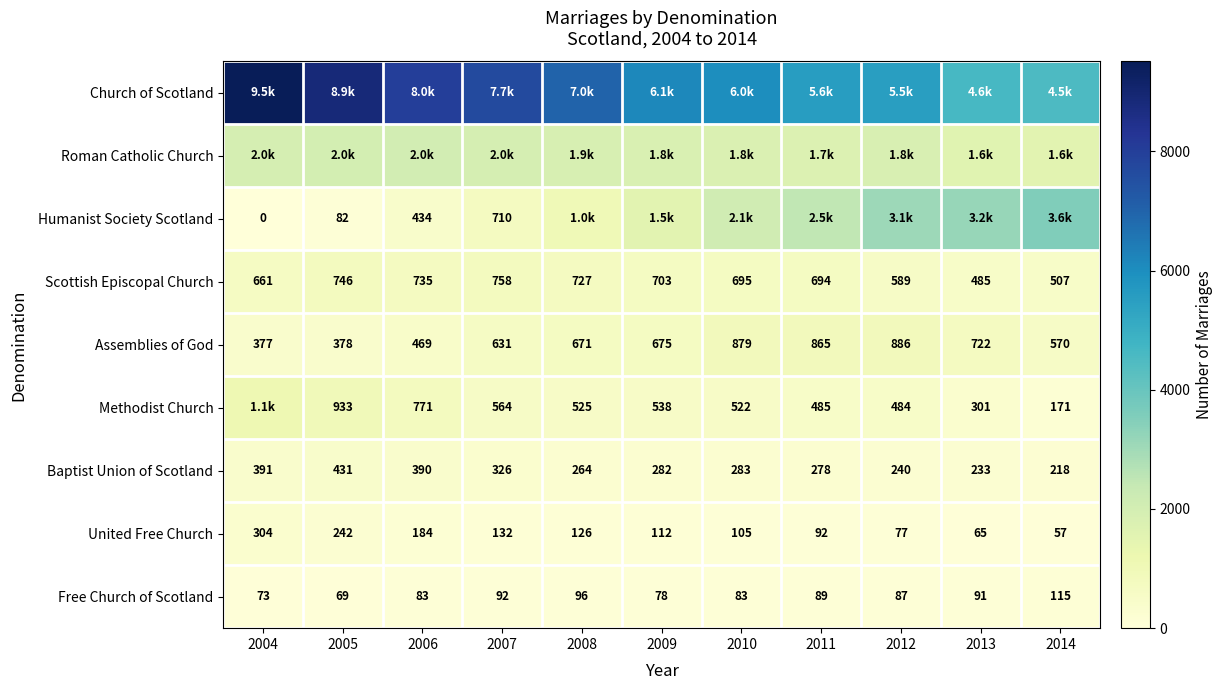

How many categories are shown in the chart?

11